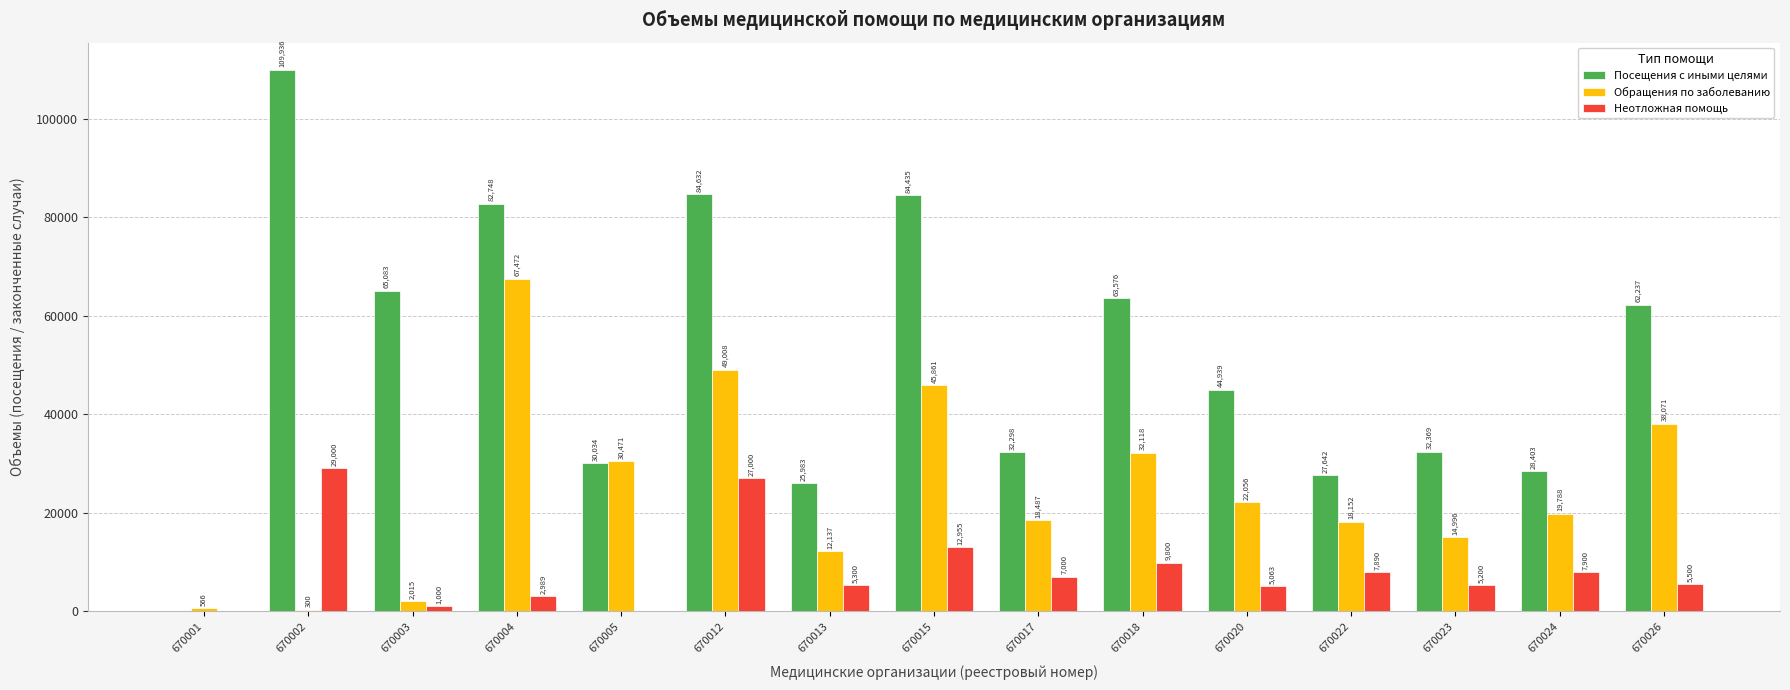

Does the chart contain stacked bars?

No